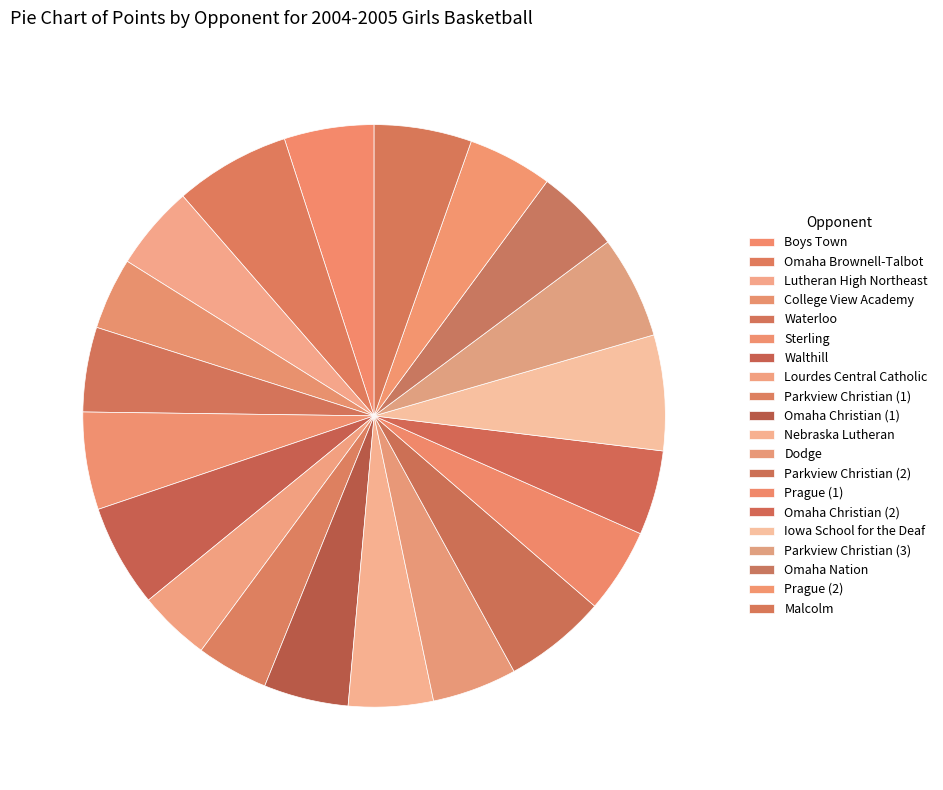

Count the number of slices in the pie.

20